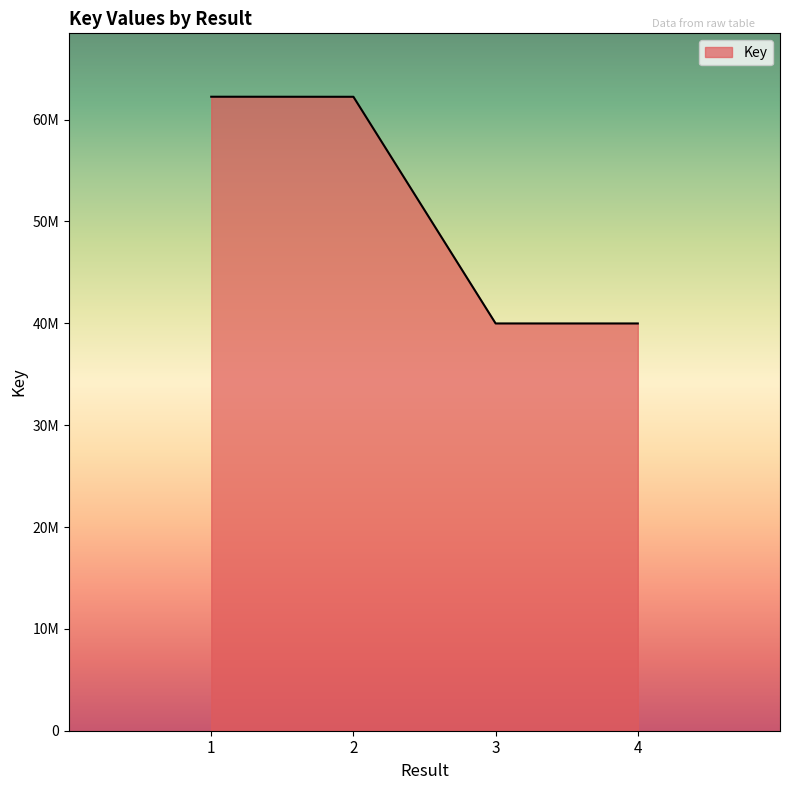

Is this an area chart (filled region under the line)?

Yes